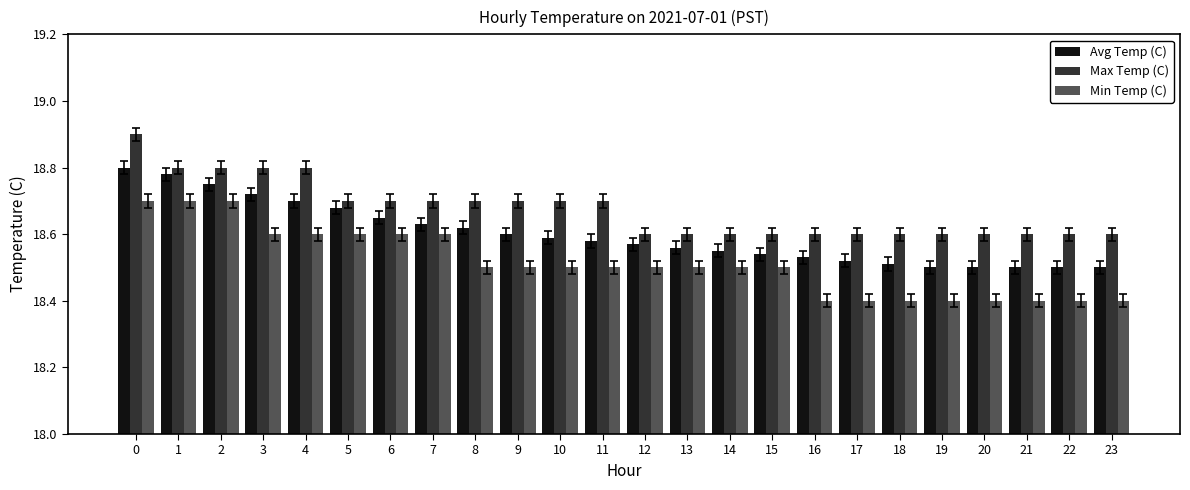

Count the Max Temp (C) values in the range 18 to 19.

24